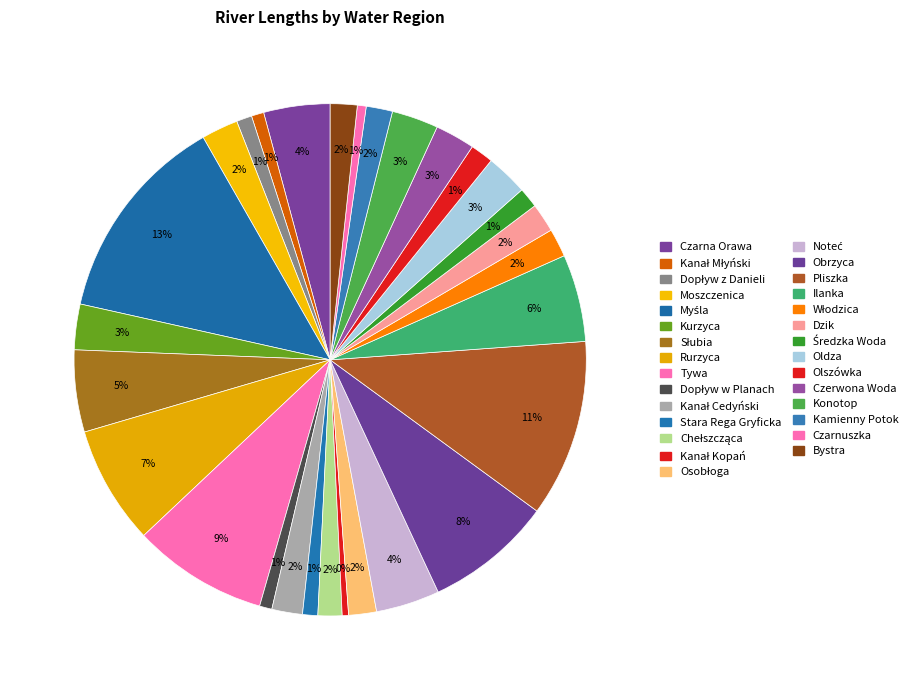

How many segments does this pie chart have?

29